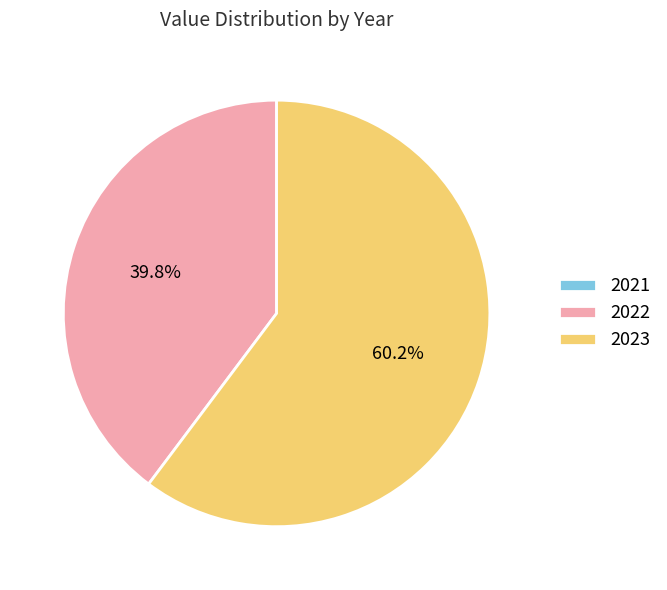

Between 2022 and 2023, which is larger?

2023